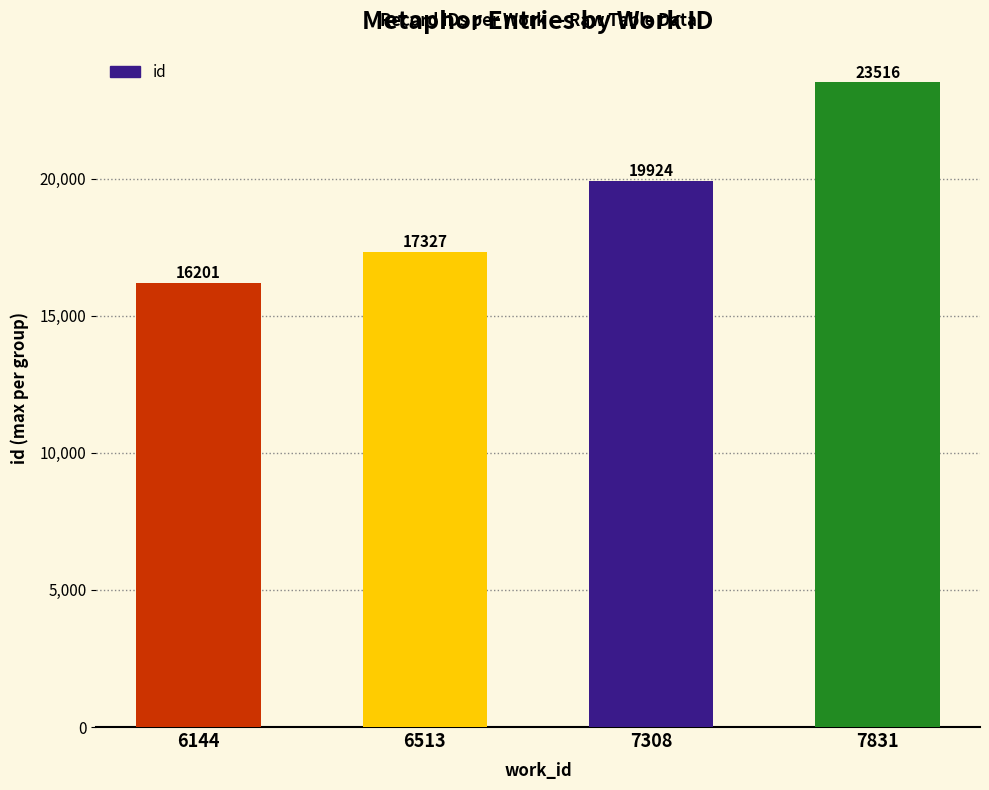

Approximately how many times larger is the value at 6513 compared to 6144?

1.1